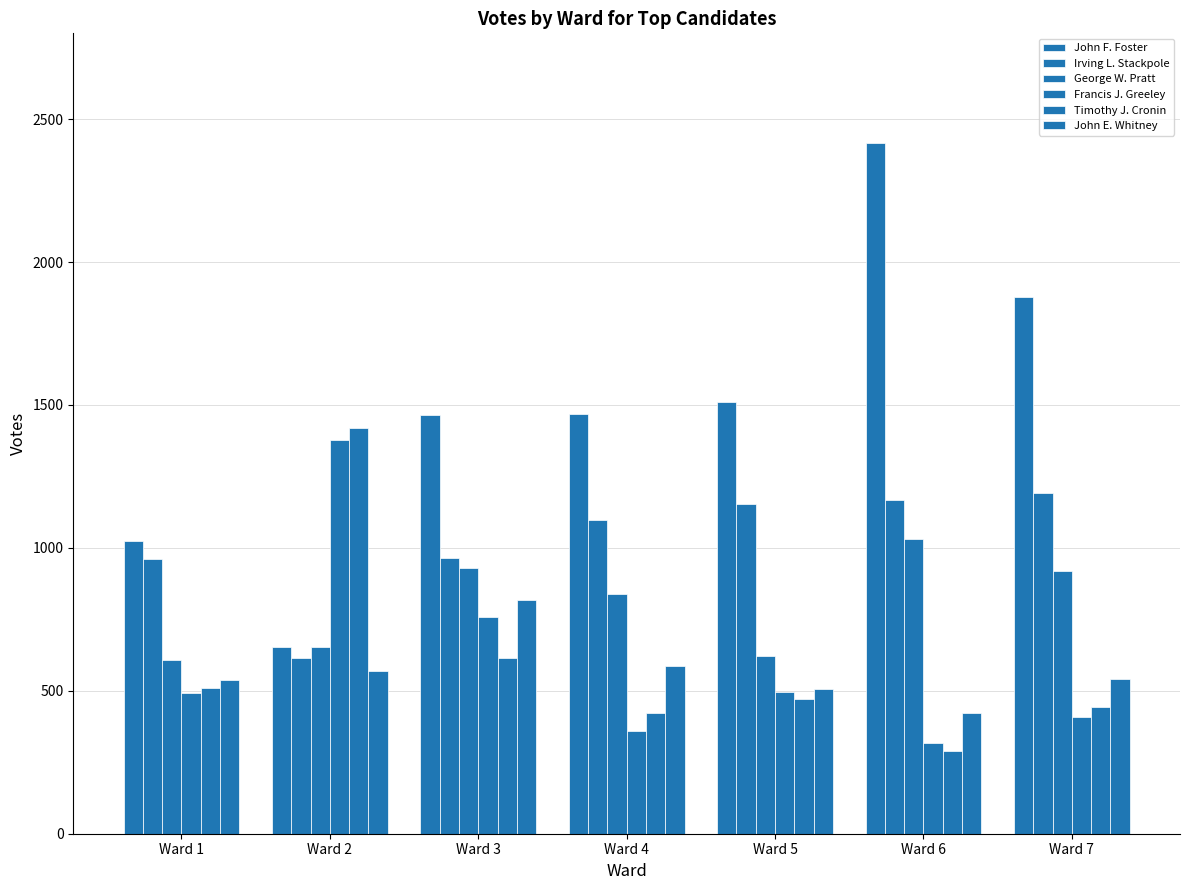

How many bars are there in total?

42